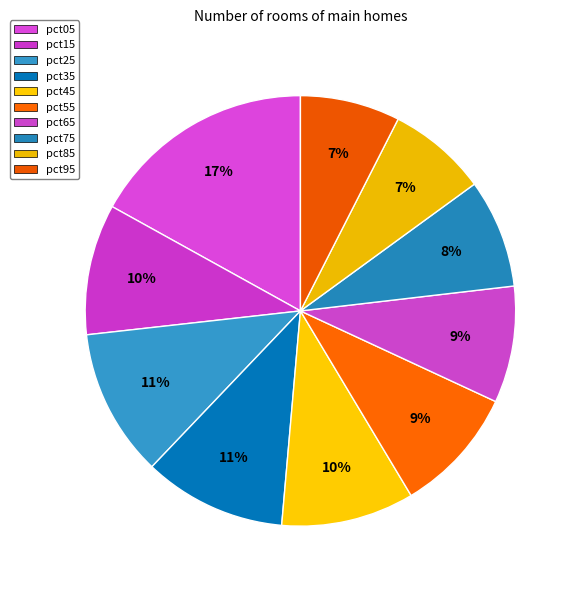

Approximately how many times larger is the value at pct05 compared to pct25?

1.5